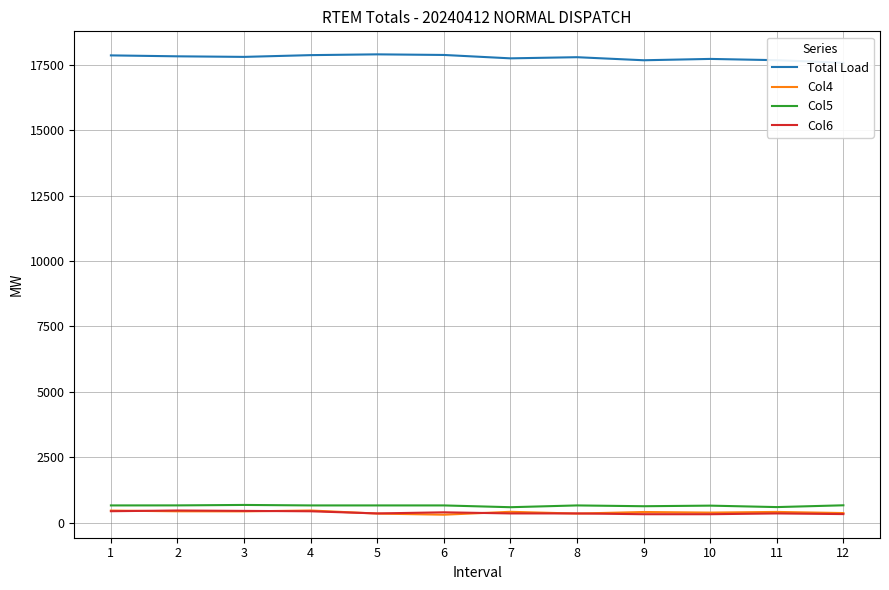

What is the sum of the Col5 values at 9 and 8?

1281.2